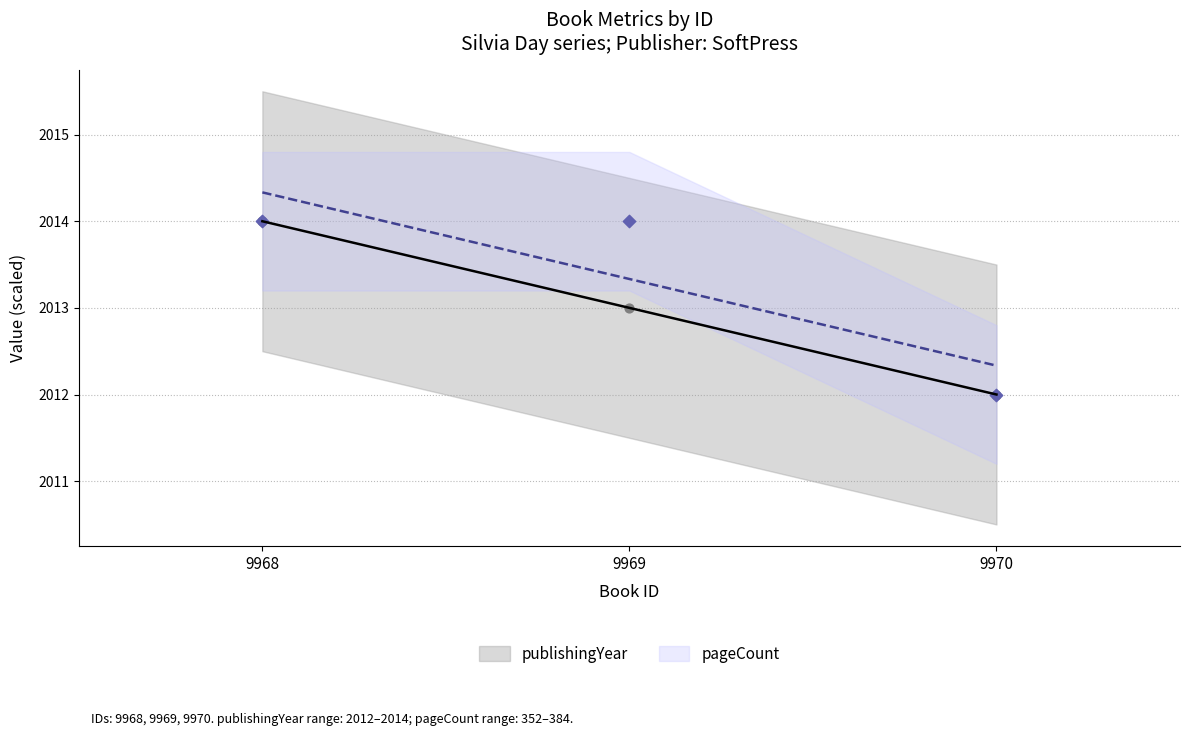

Which series has the widest spread of Y values?

publishingYear